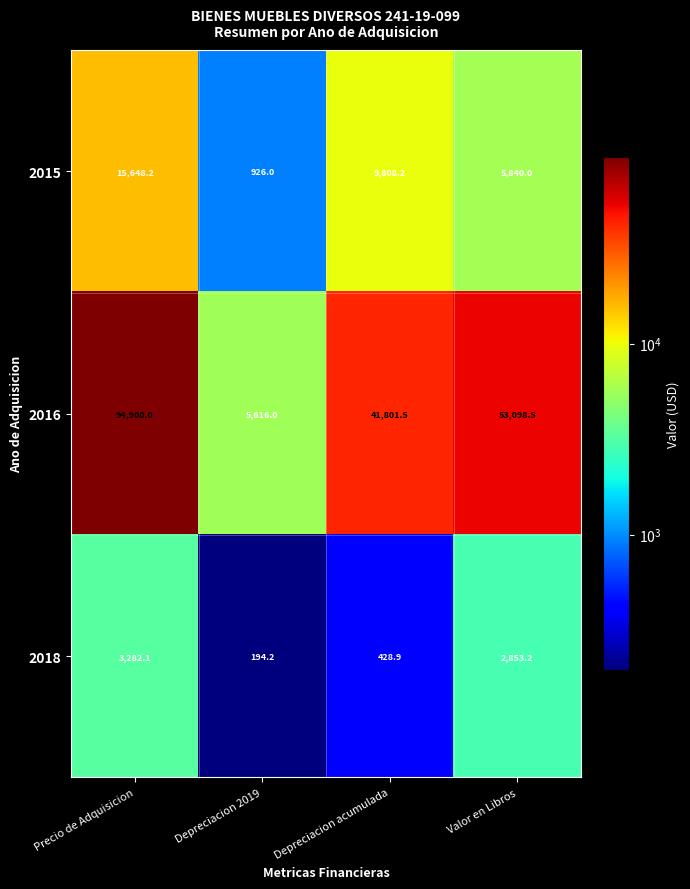

What is the sum of all 2016 values?

195416.0